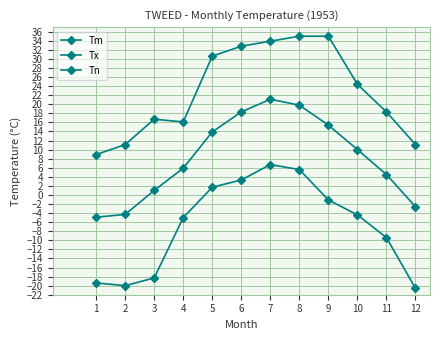

At how many categories does at least one series exceed 13?

9